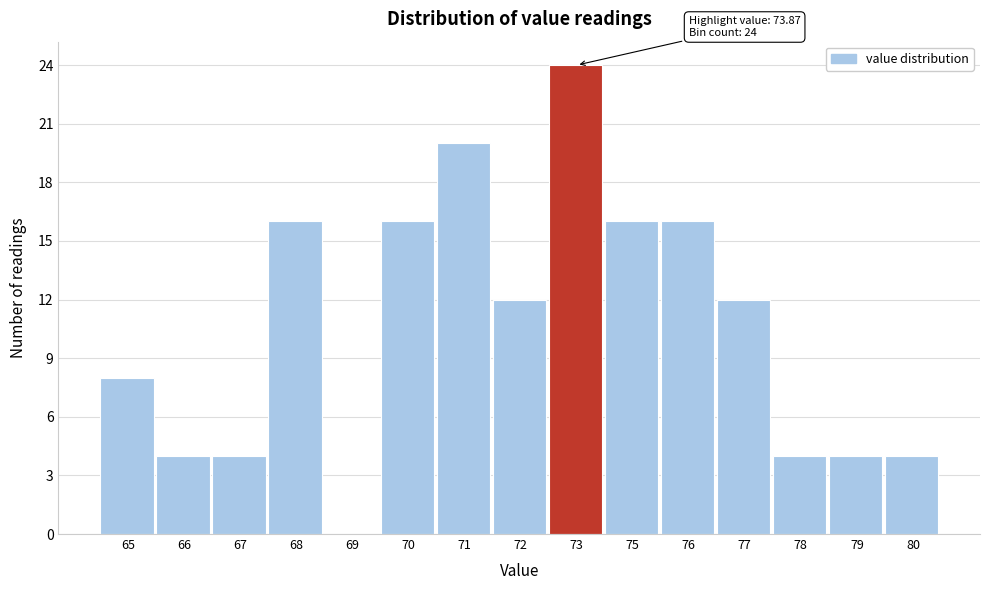

Reading left to right, transcribe all the data shown in this chart.

65=8	66=4	67=4	68=16	69=0	70=16	71=20	72=12	73=24	75=16	76=16	77=12	78=4	79=4	80=4